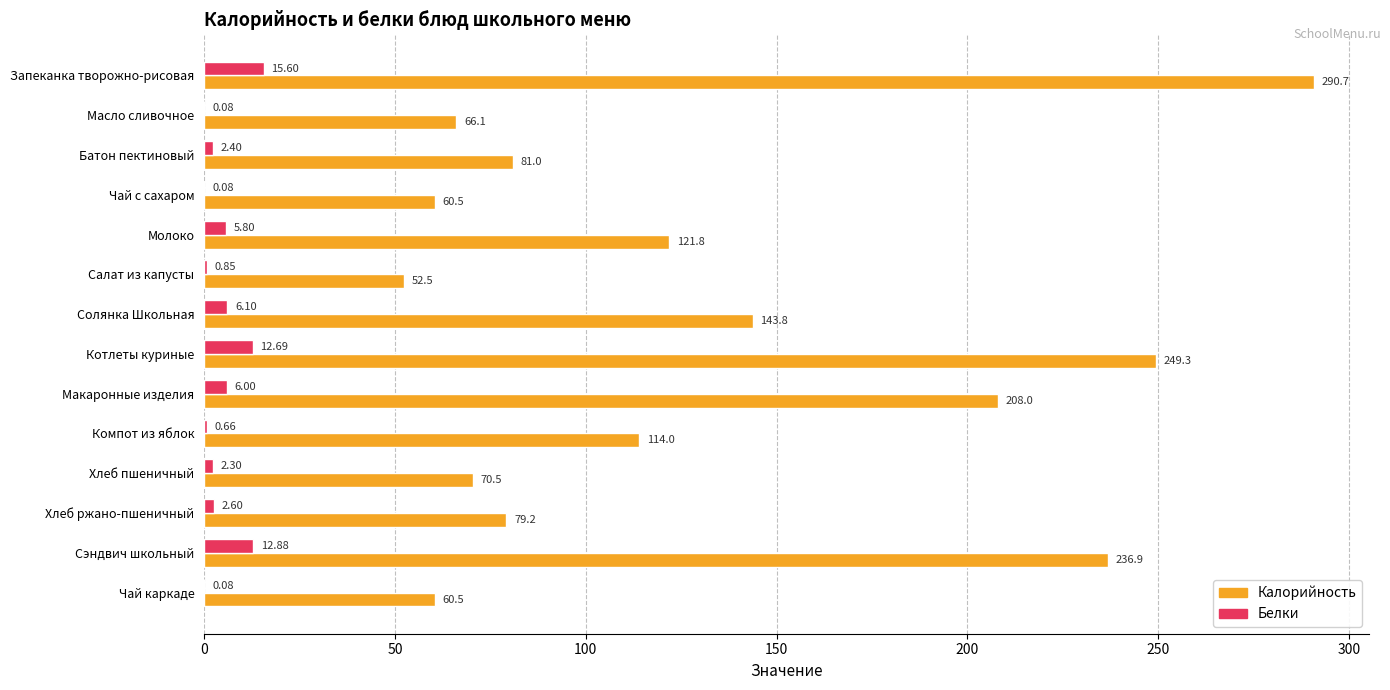

What is the sum of the Калорийность values at Компот из яблок and Котлеты куриные?

363.3